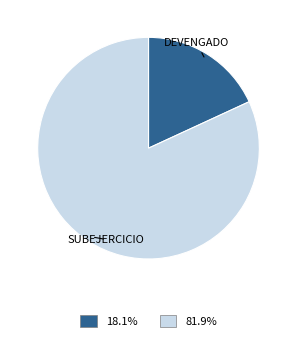

How many slices are in this pie chart?

2